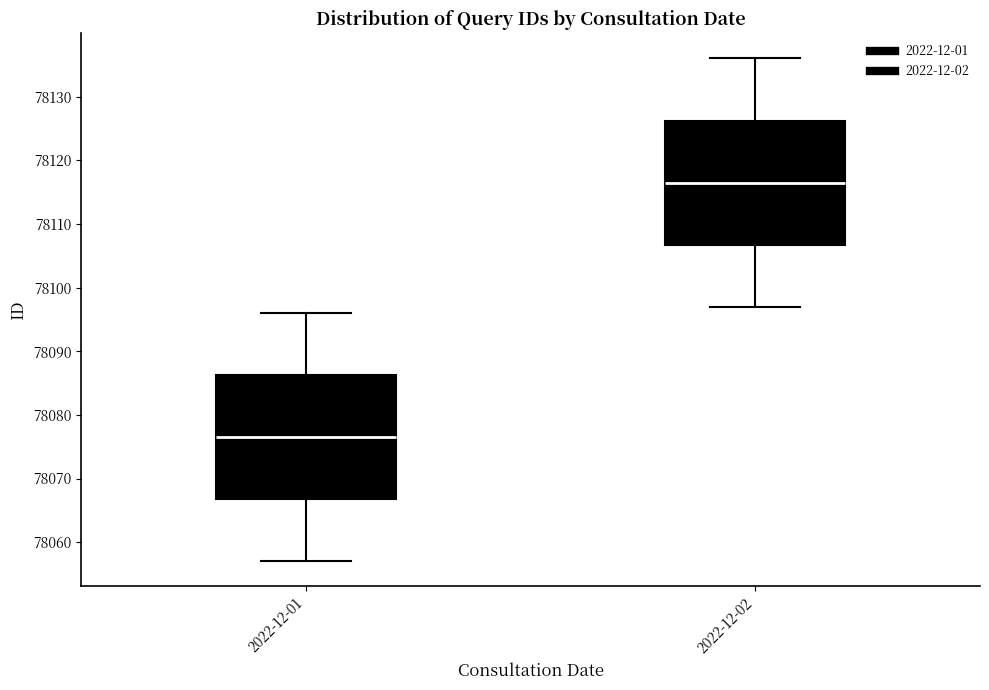

Where does the median line of the box for 2022-12-02 sit on the y-axis? The values are not printed on the chart, so give them approximately, as read against the axis.

78117